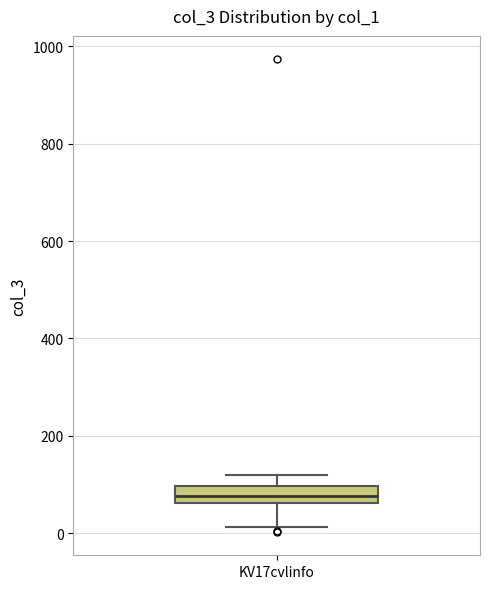

Read this box plot against the y-axis: the position of the median line, the range covered by the box, and the ends of both whiskers. The values are not printed on the chart, so give them approximately, as read against the axis.

median 80, box 60 to 100, whiskers 20 to 120